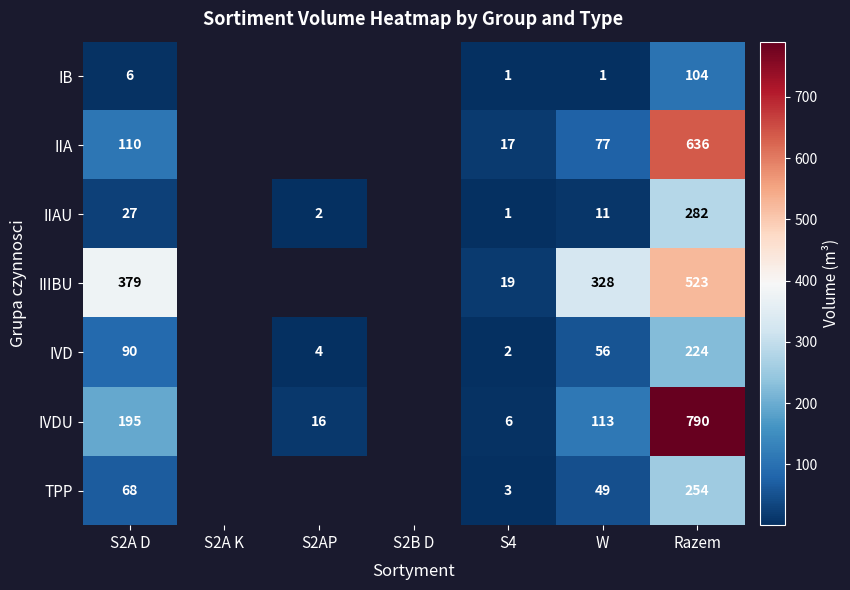

What is the difference between the TPP values at Razem and W?

205